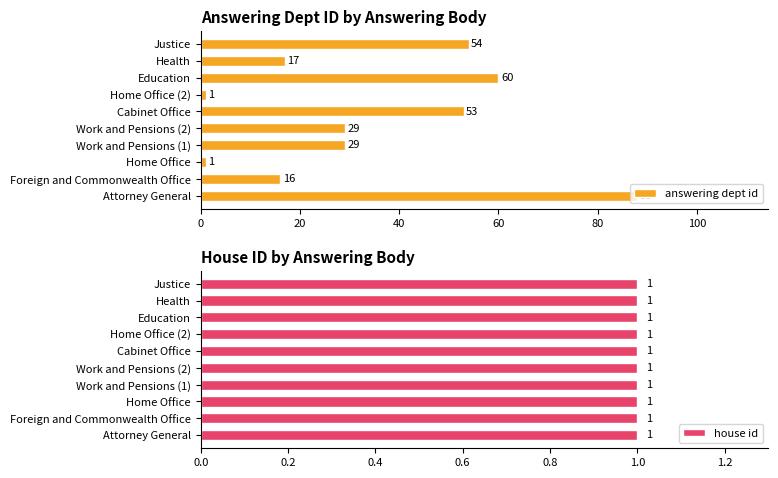

What is the maximum value shown in the chart?

88.0